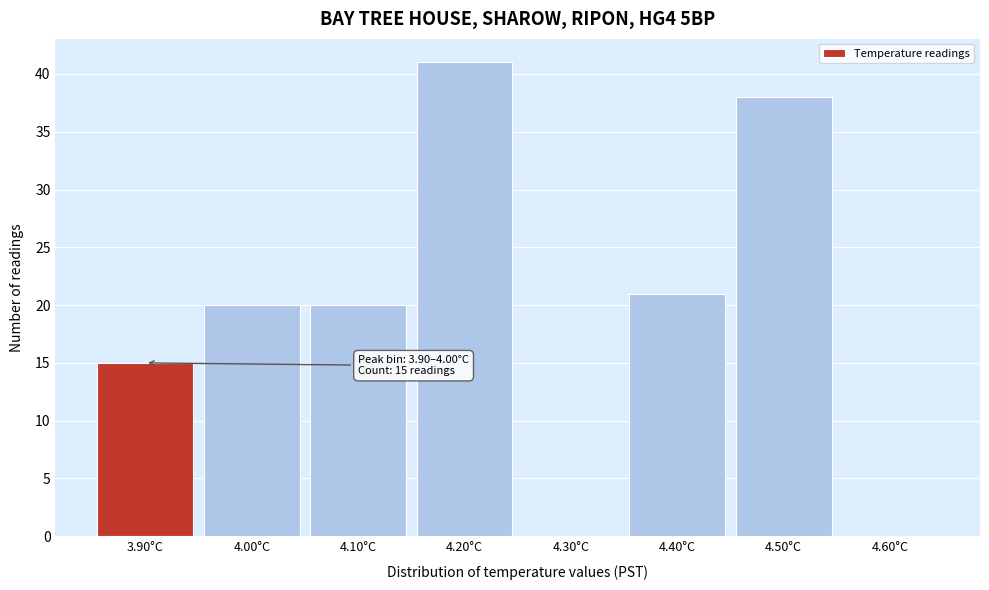

Reading left to right, list all the values displayed in this chart.

3.90°C=15	4.00°C=20	4.10°C=20	4.20°C=41	4.30°C=0	4.40°C=21	4.50°C=38	4.60°C=0